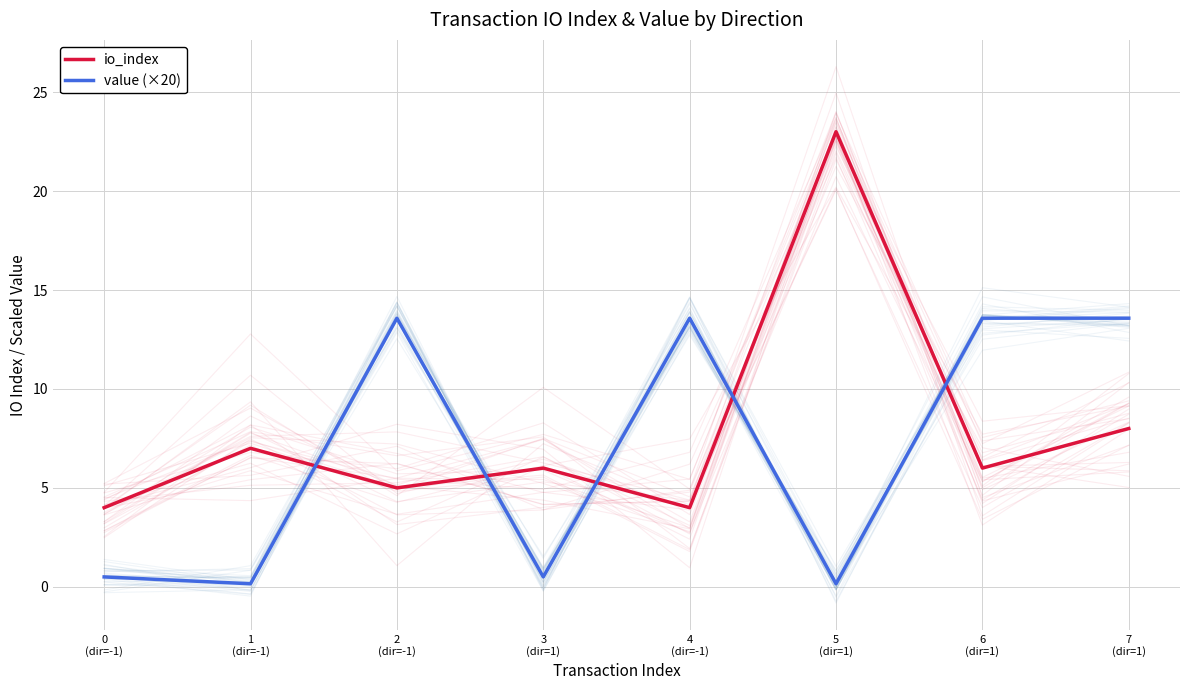

At which category is the sum across all series the highest?

5
(dir=1)